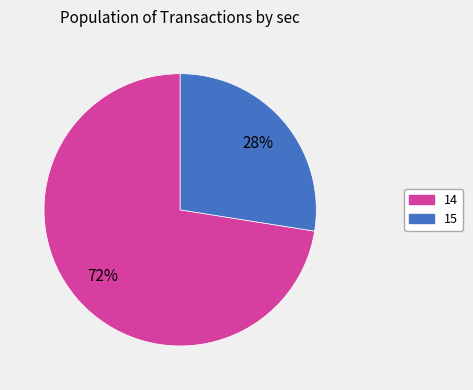

What percentage is the 15 slice, to the nearest percent?

28%